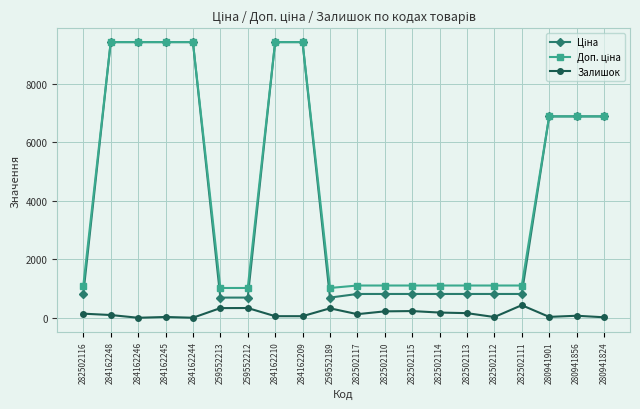

The Залишок series shows 54.0 at 284162210. True or false?

True